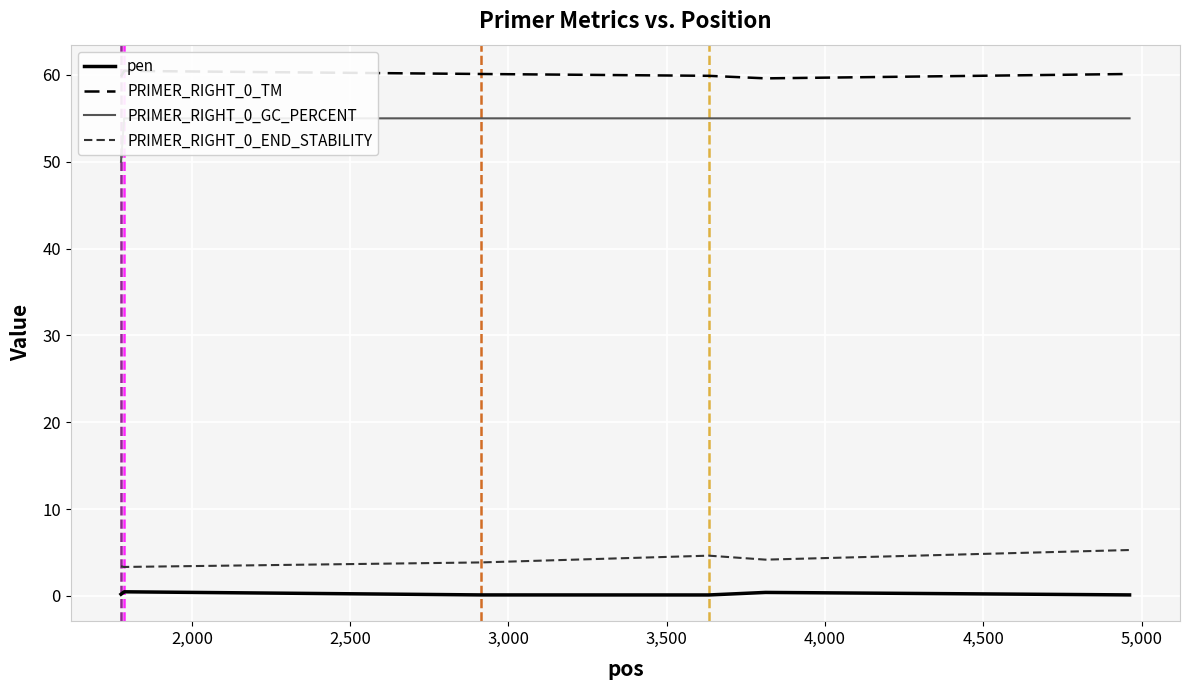

What is the lowest value of the PRIMER_RIGHT_0_END_STABILITY series?

3.3